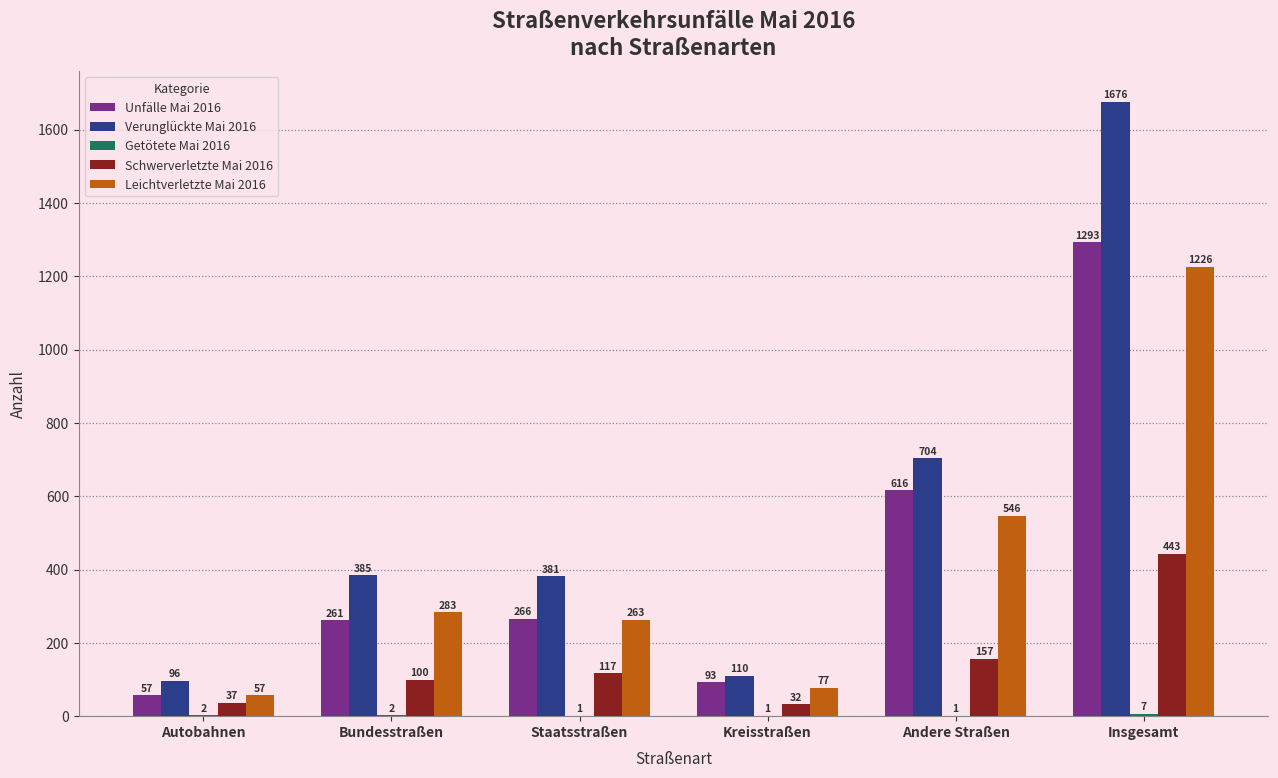

Is the value of Schwerverletzte Mai 2016 at Kreisstraßen greater than the value of Unfälle Mai 2016 at Insgesamt?

No